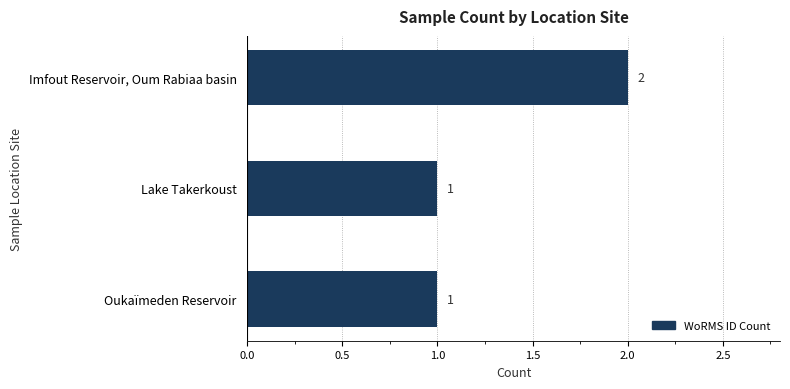

Reading bottom to top, list all the values displayed in this chart.

1	1	2